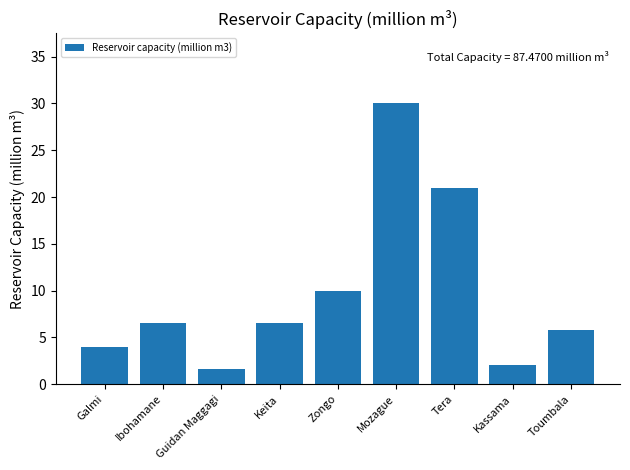

How many values exceed 6?

5